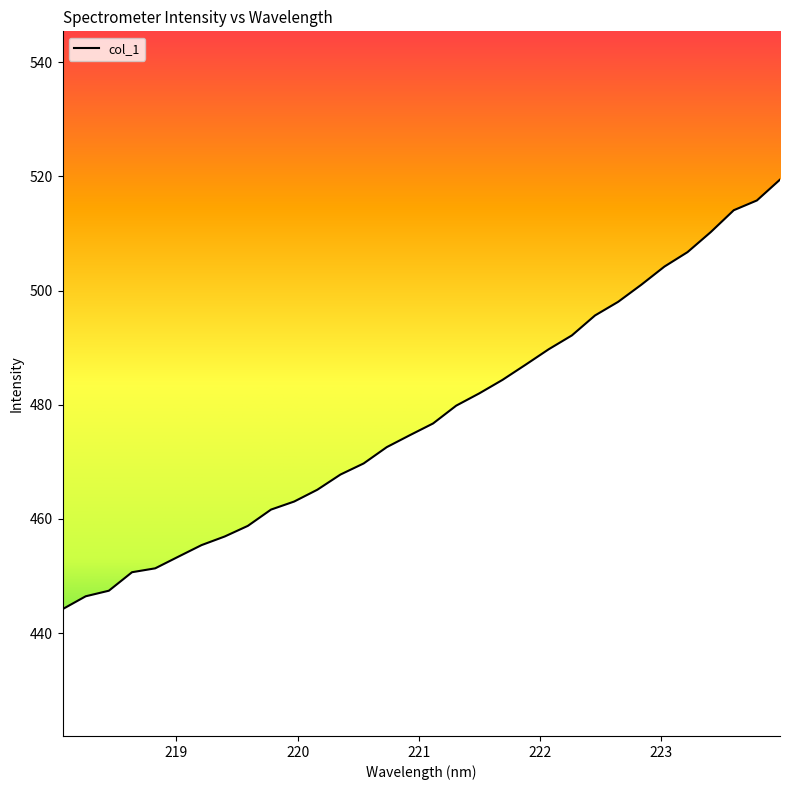

Reading left to right, list all the values displayed in this chart.

444.2	446.4	447.4	450.7	451.3	453.4	455.4	456.9	458.8	461.6	463.0	465.1	467.8	469.7	472.6	474.7	476.7	479.8	482.0	484.3	487.0	489.7	492.1	495.6	498.0	501.0	504.2	506.7	510.2	514.1	515.8	519.4